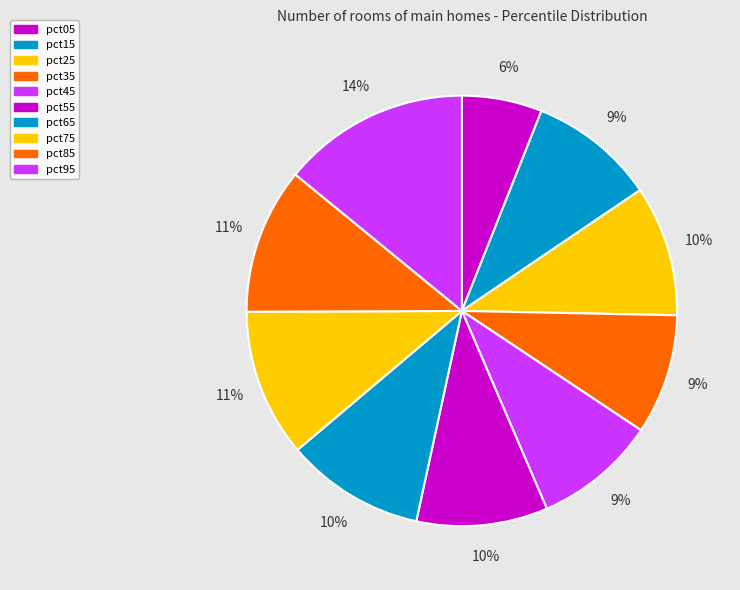

What percentage is the pct45 slice, to the nearest percent?

9%